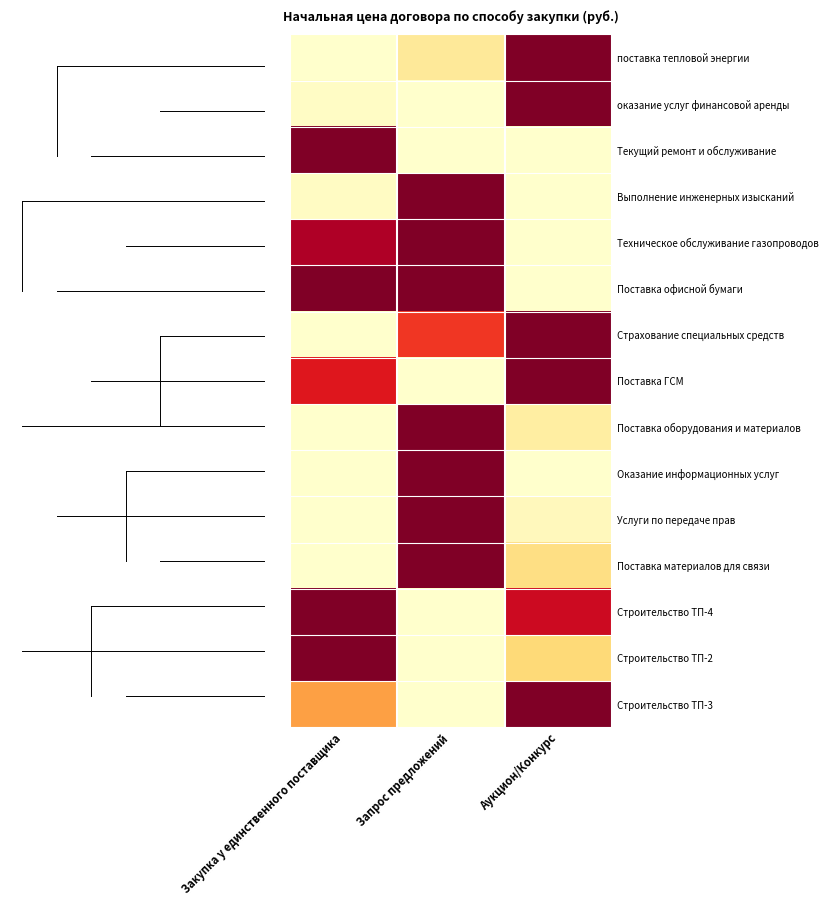

Reading left to right, extract all data points from this chart.

поставка тепловой энергии: Закупка у единственного поставщика=0.0	Запрос предложений=0.1	Аукцион/Конкурс=1.0
оказание услуг финансовой аренды: Закупка у единственного поставщика=0.0	Запрос предложений=0.0	Аукцион/Конкурс=1.0
Текущий ремонт и обслуживание: Закупка у единственного поставщика=1.0	Запрос предложений=0.0	Аукцион/Конкурс=0.0
Выполнение инженерных изысканий: Закупка у единственного поставщика=0.0	Запрос предложений=1.0	Аукцион/Конкурс=0.0
Техническое обслуживание газопроводов: Закупка у единственного поставщика=0.9	Запрос предложений=1.0	Аукцион/Конкурс=0.0
Поставка офисной бумаги: Закупка у единственного поставщика=1.0	Запрос предложений=1.0	Аукцион/Конкурс=0.0
Страхование специальных средств: Закупка у единственного поставщика=0.0	Запрос предложений=0.7	Аукцион/Конкурс=1.0
Поставка ГСМ: Закупка у единственного поставщика=0.8	Запрос предложений=0.0	Аукцион/Конкурс=1.0
Поставка оборудования и материалов: Закупка у единственного поставщика=0.0	Запрос предложений=1.0	Аукцион/Конкурс=0.1
Оказание информационных услуг: Закупка у единственного поставщика=0.0	Запрос предложений=1.0	Аукцион/Конкурс=0.0
Услуги по передаче прав: Закупка у единственного поставщика=0.0	Запрос предложений=1.0	Аукцион/Конкурс=0.0
Поставка материалов для связи: Закупка у единственного поставщика=0.0	Запрос предложений=1.0	Аукцион/Конкурс=0.2
Строительство ТП-4: Закупка у единственного поставщика=1.0	Запрос предложений=0.0	Аукцион/Конкурс=0.8
Строительство ТП-2: Закупка у единственного поставщика=1.0	Запрос предложений=0.0	Аукцион/Конкурс=0.2
Строительство ТП-3: Закупка у единственного поставщика=0.4	Запрос предложений=0.0	Аукцион/Конкурс=1.0